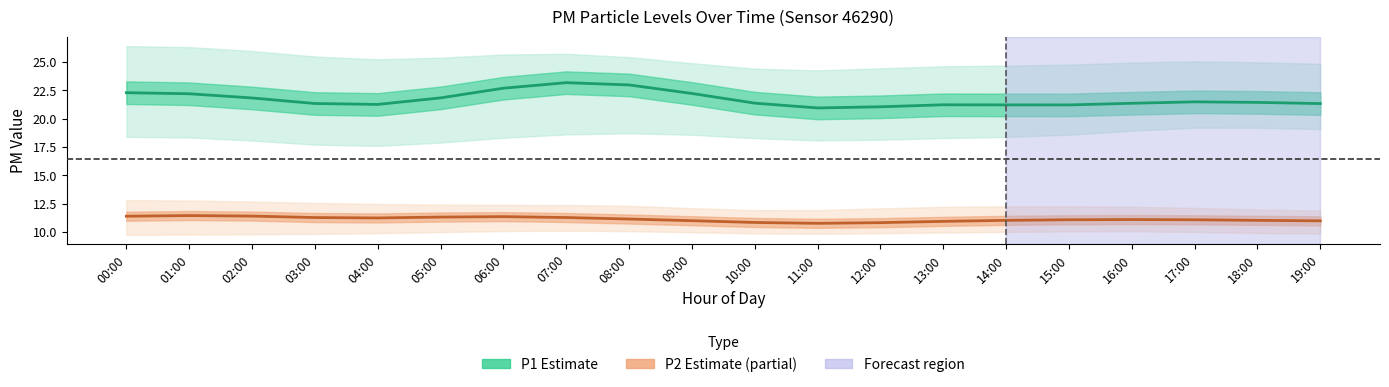

True or false: P1 (Estimate) has a value of 9.2 at 01:00.

False